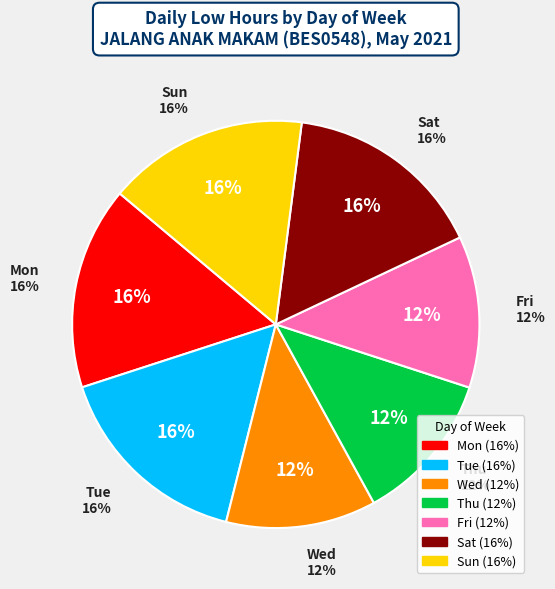

The Day 12 slice represents 1% of the pie. True or false?

False